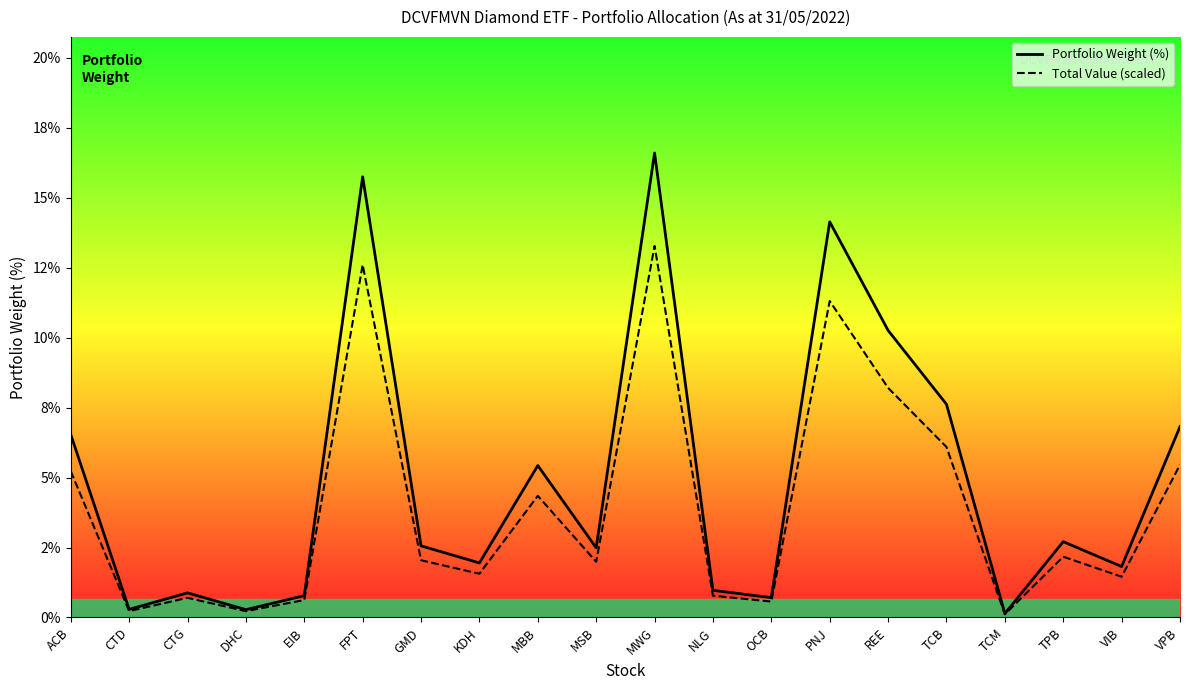

True or false: Total Value (scaled) and Portfolio Weight (%) cross at least once.

False